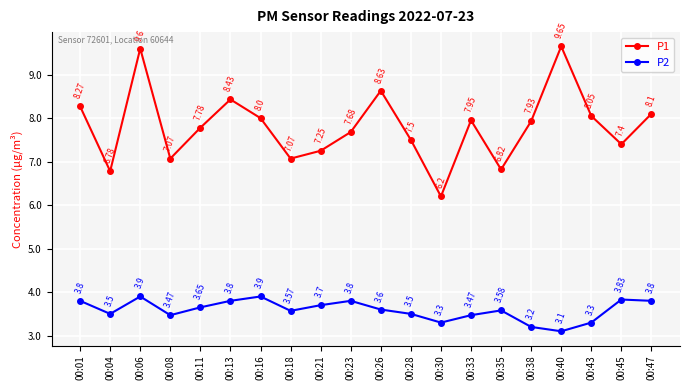

Does the chart have visible grid lines?

Yes